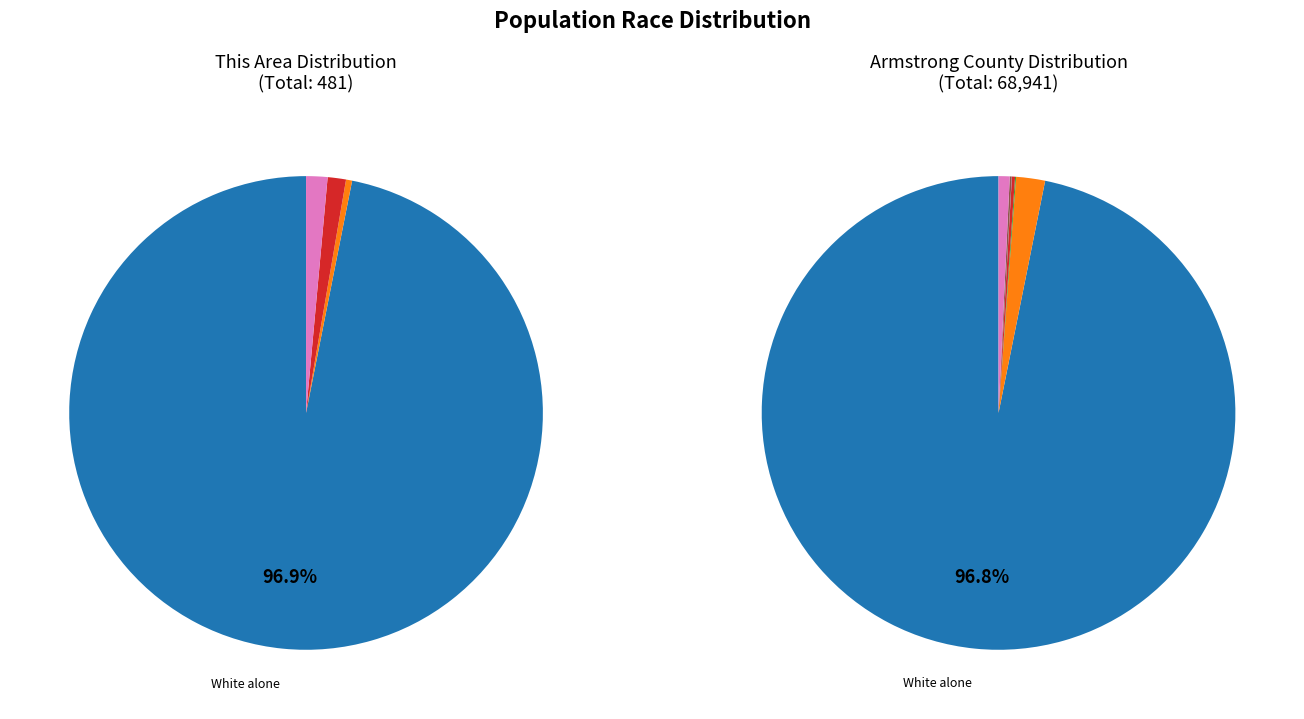

What percentage is the White alone slice, to the nearest percent?

97%